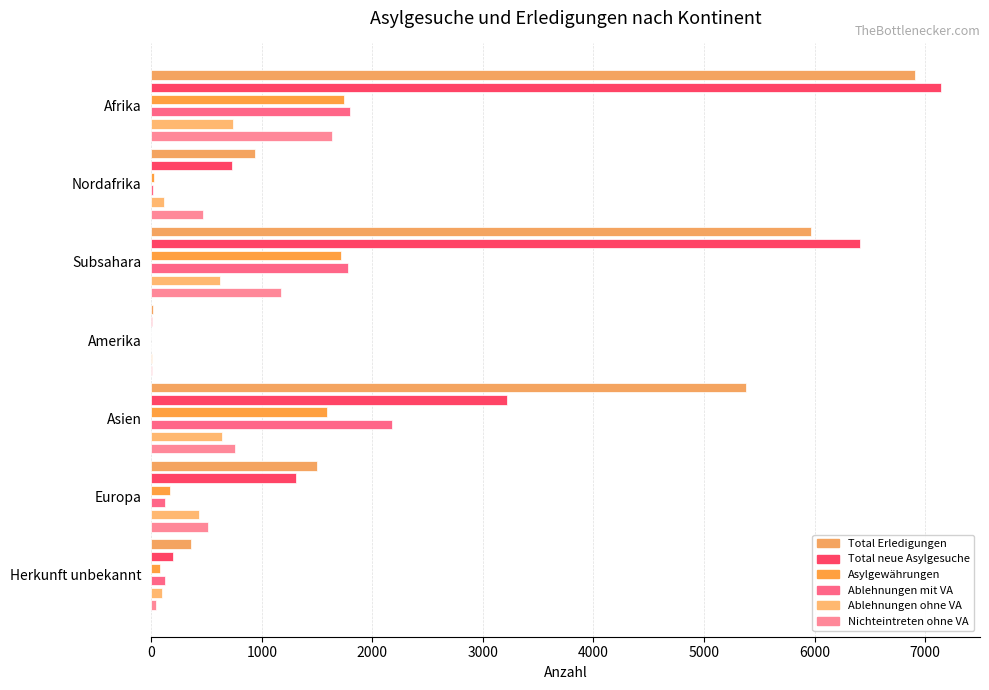

Rank the series at Afrika from highest to lowest value.

Total neue Asylgesuche, Total Erledigungen, Ablehnungen mit VA, Asylgewährungen, Nichteintreten ohne VA, Ablehnungen ohne VA